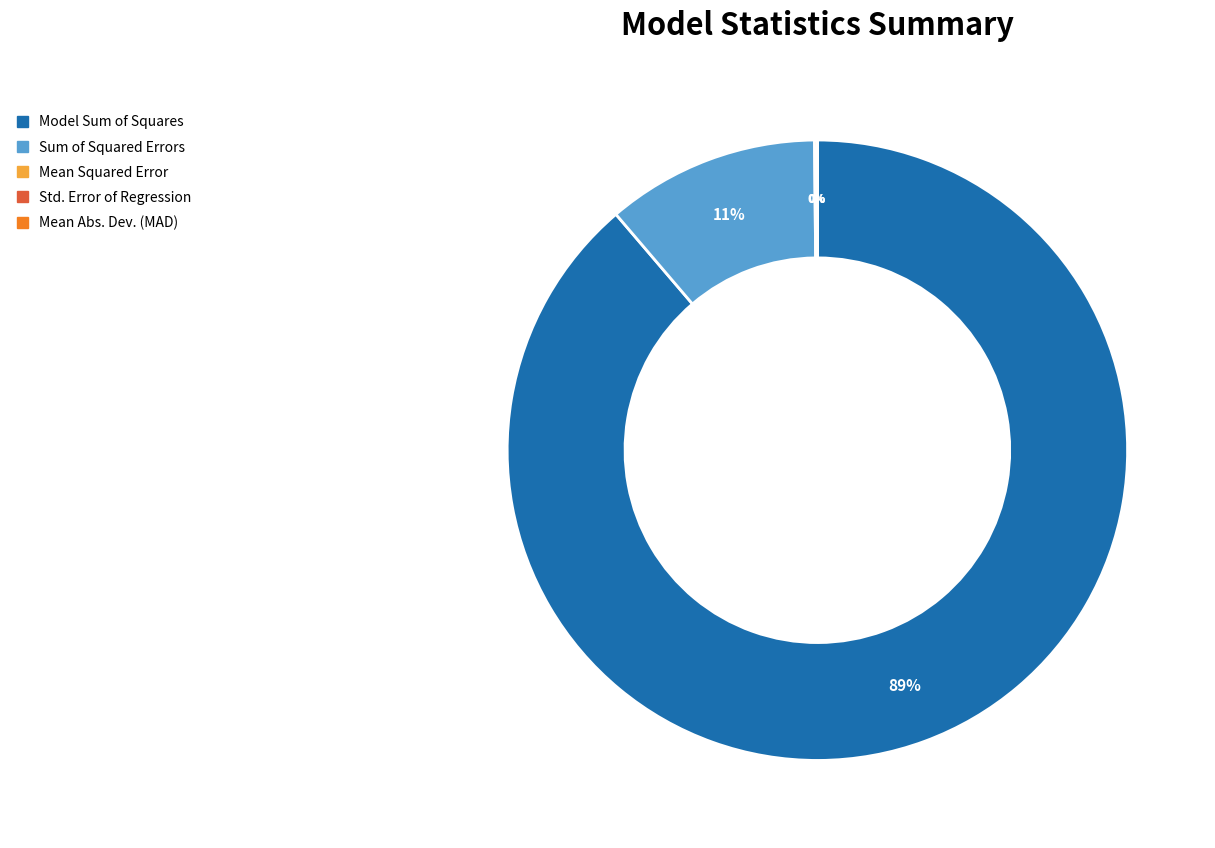

Which category has the biggest portion of the pie?

Model Sum of Squares